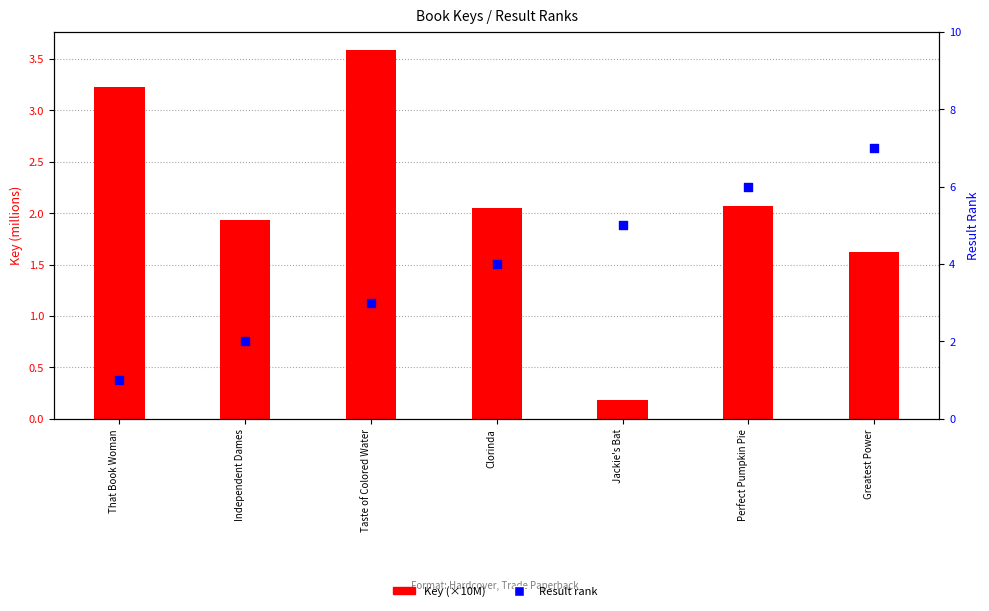

Which series contains the lowest Y value?

Key (×10M)